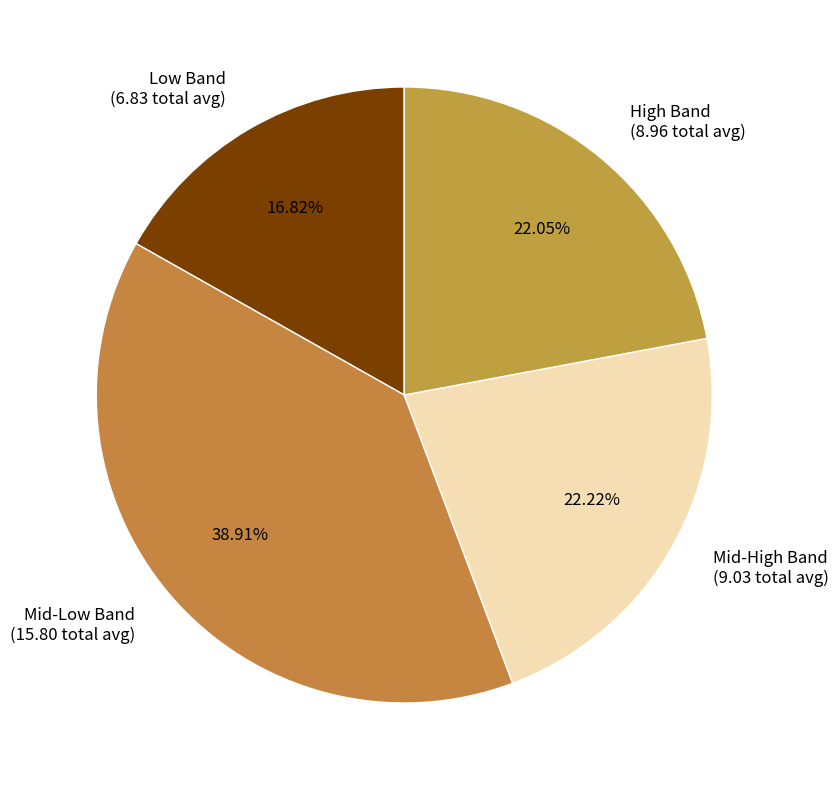

Is Mid-Low Band (15.80 total avg) the majority of the pie?

No